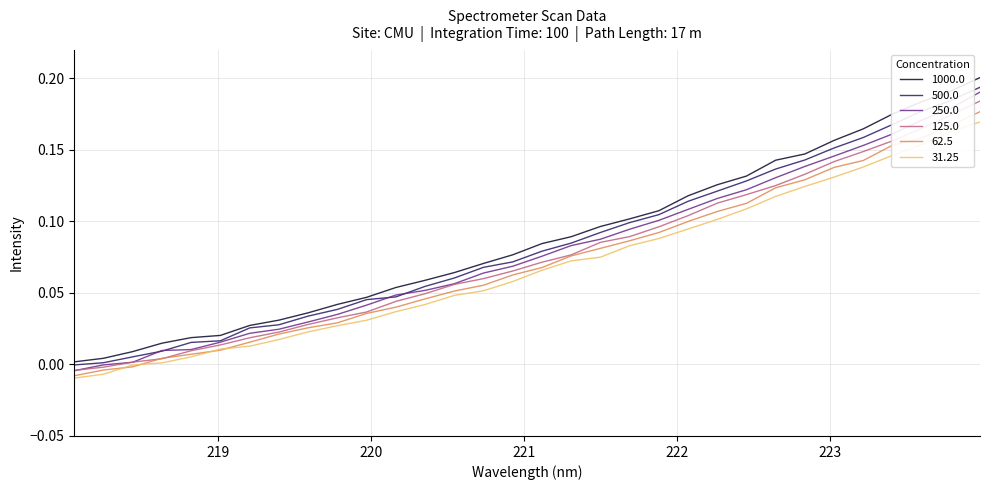

What is the maximum value shown in the chart?

0.2